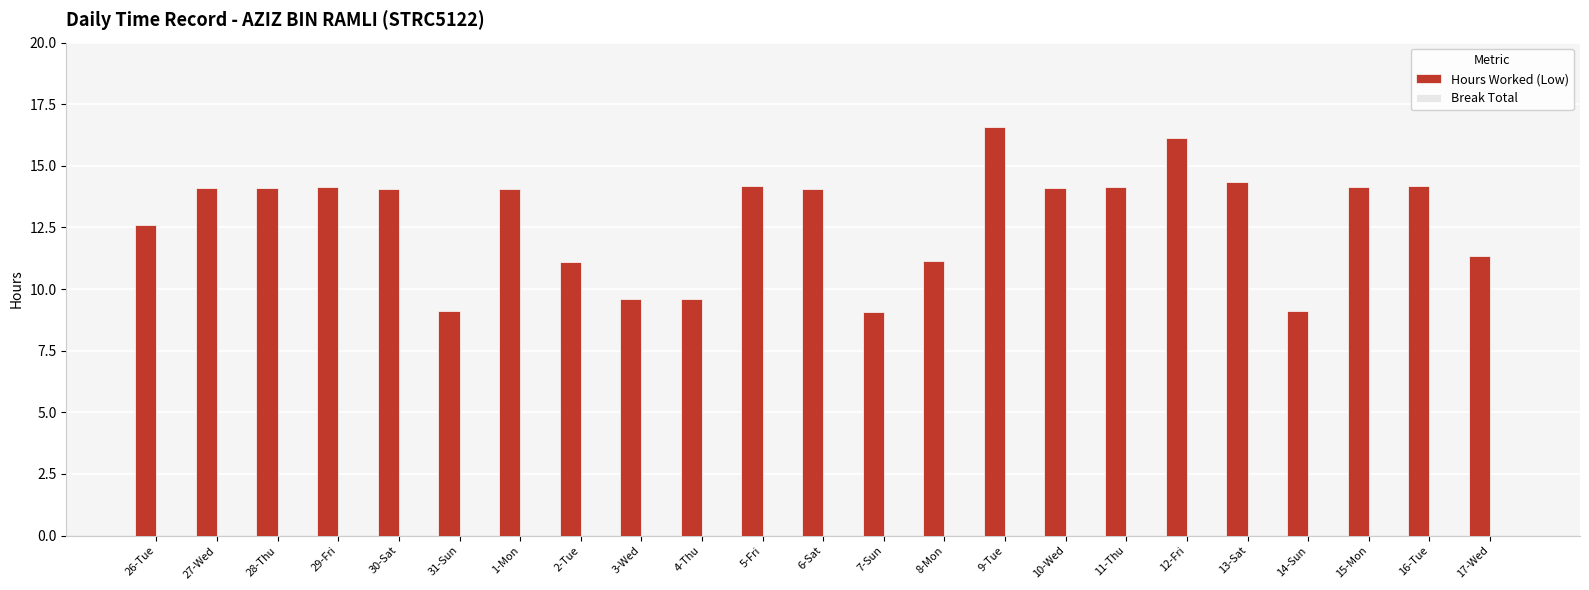

The value at 5-Fri is 14.2. True or false?

True